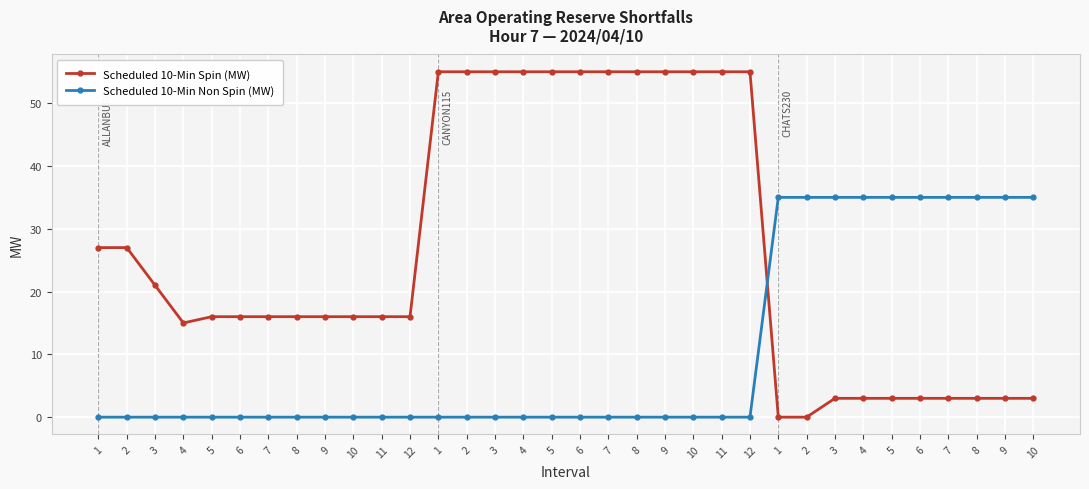

Is this an area chart (filled region under the line)?

No